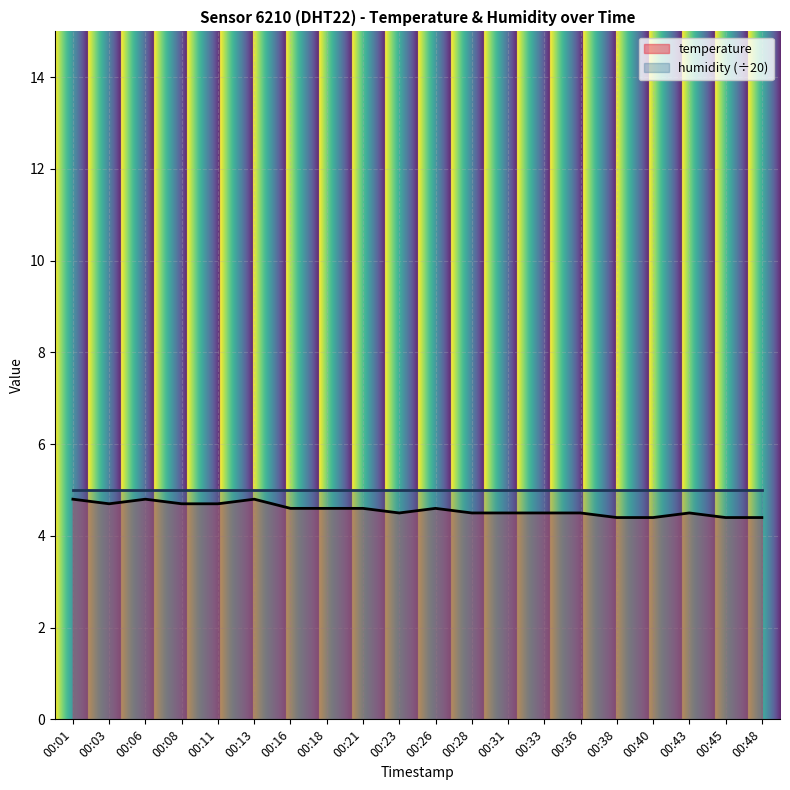

Rank the categories by value from highest to lowest.

00:01, 00:06, 00:13, 00:03, 00:08, 00:11, 00:16, 00:18, 00:21, 00:26, 00:23, 00:28, 00:31, 00:33, 00:36, 00:43, 00:38, 00:40, 00:45, 00:48